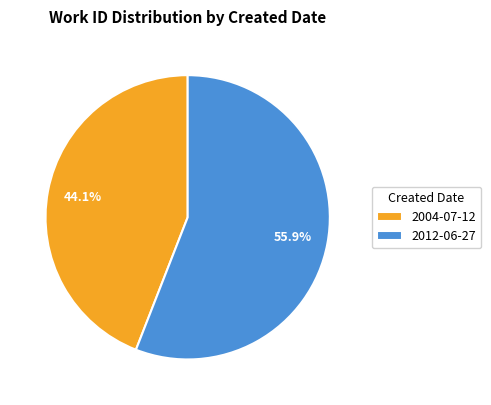

True or false: 2012-06-27 accounts for 69% of the total.

False